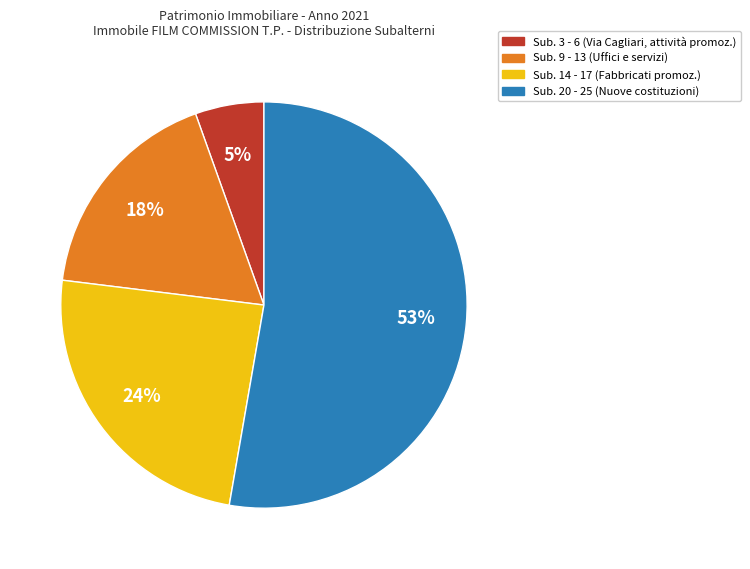

Is there any slice that represents more than half of the pie?

Yes